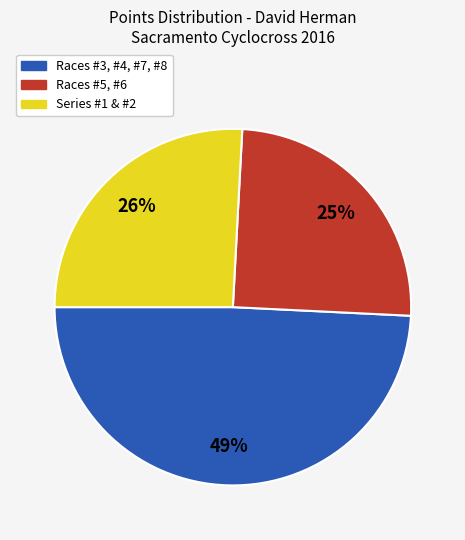

To the nearest percent, what is the difference between the largest and smallest slice percentages?

24%